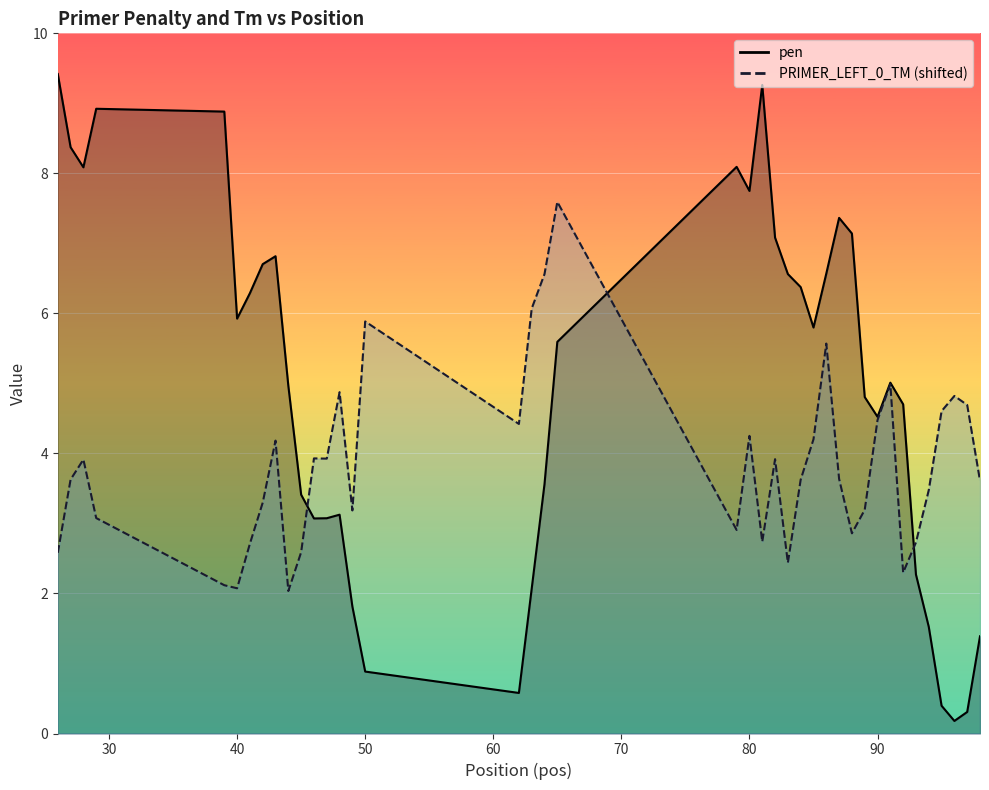

True or false: pen has a value of 2.1 at 94.

False